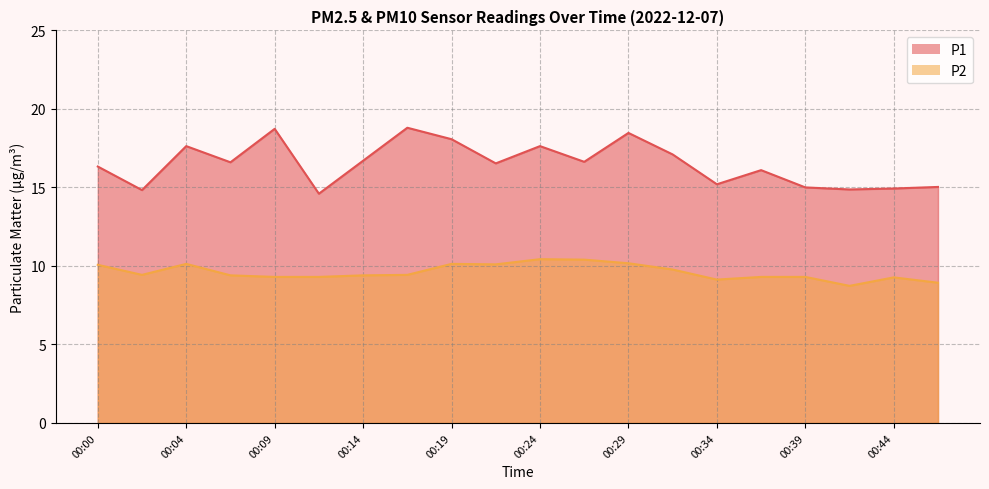

What is the maximum value for P2?

10.4